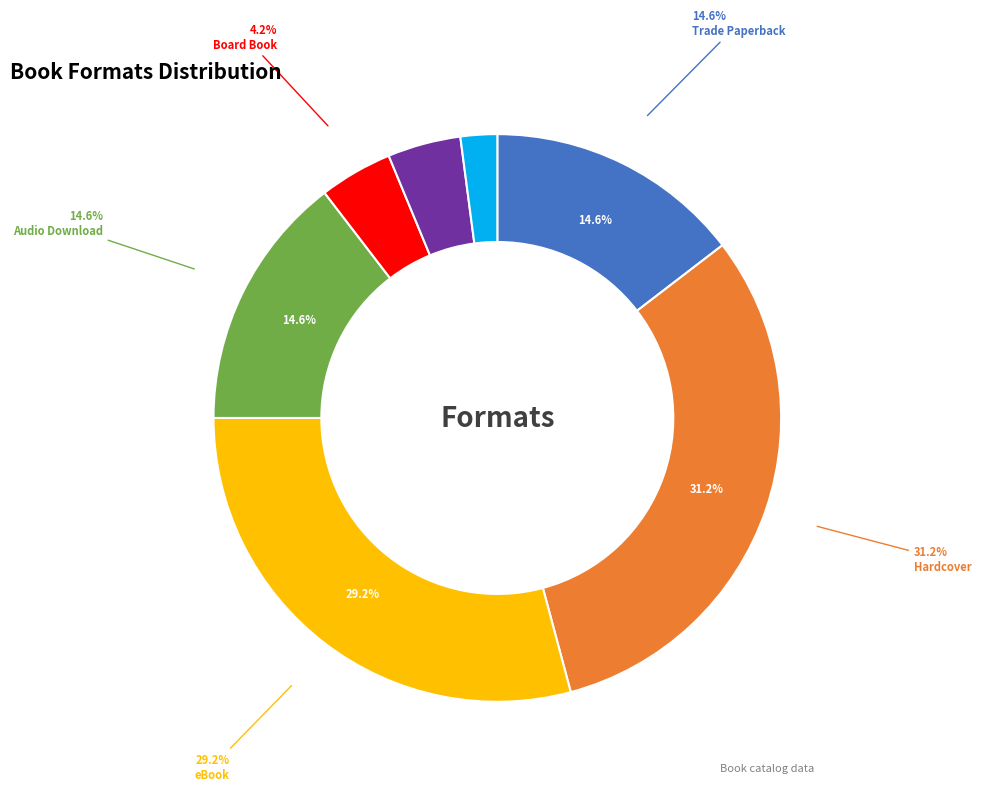

To the nearest percent, what percentage of the pie is Paper Over Board?

2%